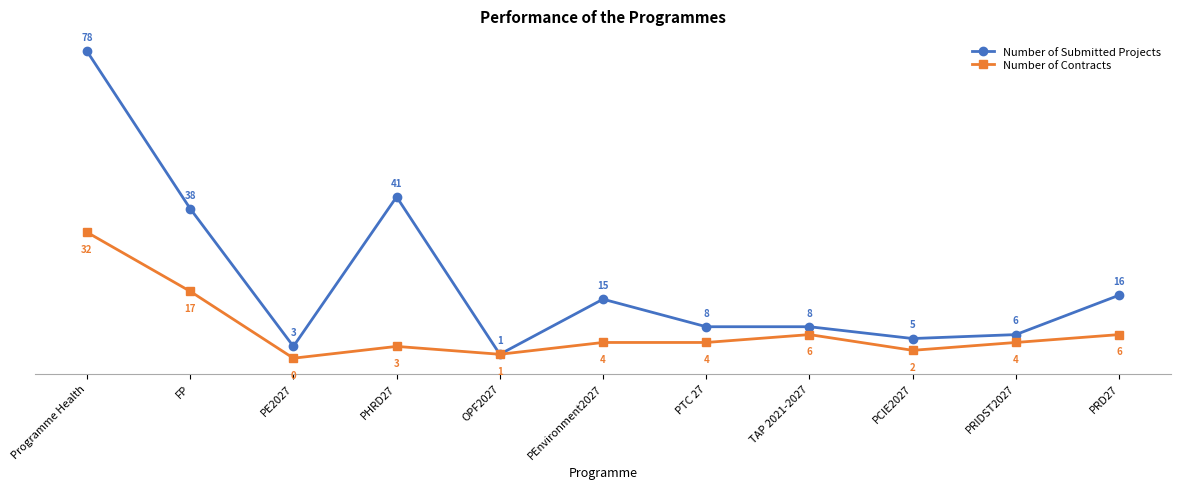

Rank the series by their maximum value, from lowest to highest.

Number of Contracts, Number of Submitted Projects